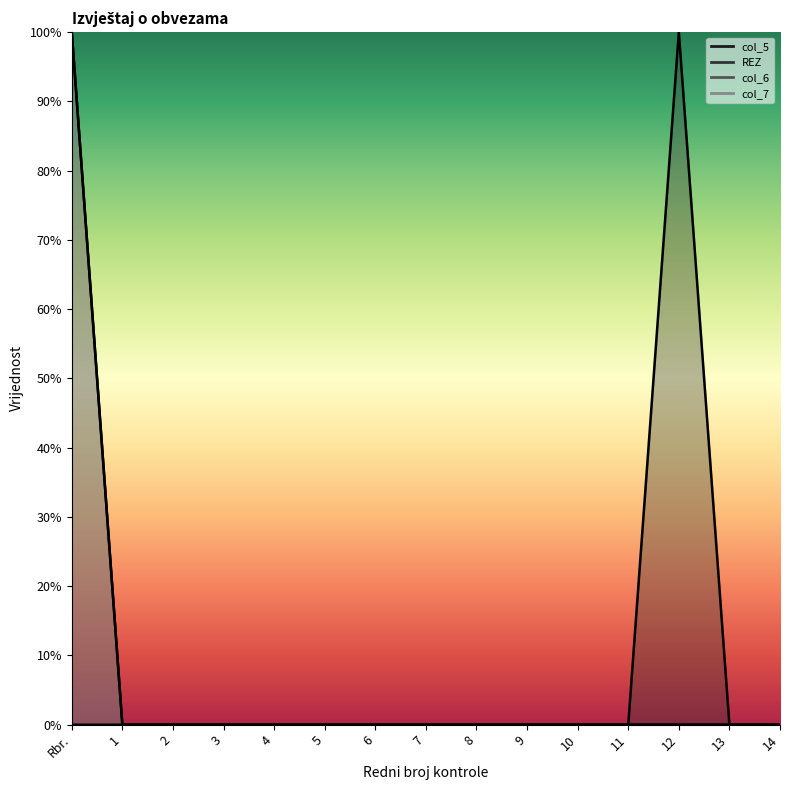

True or false: col_6 and REZ intersect in this chart.

False